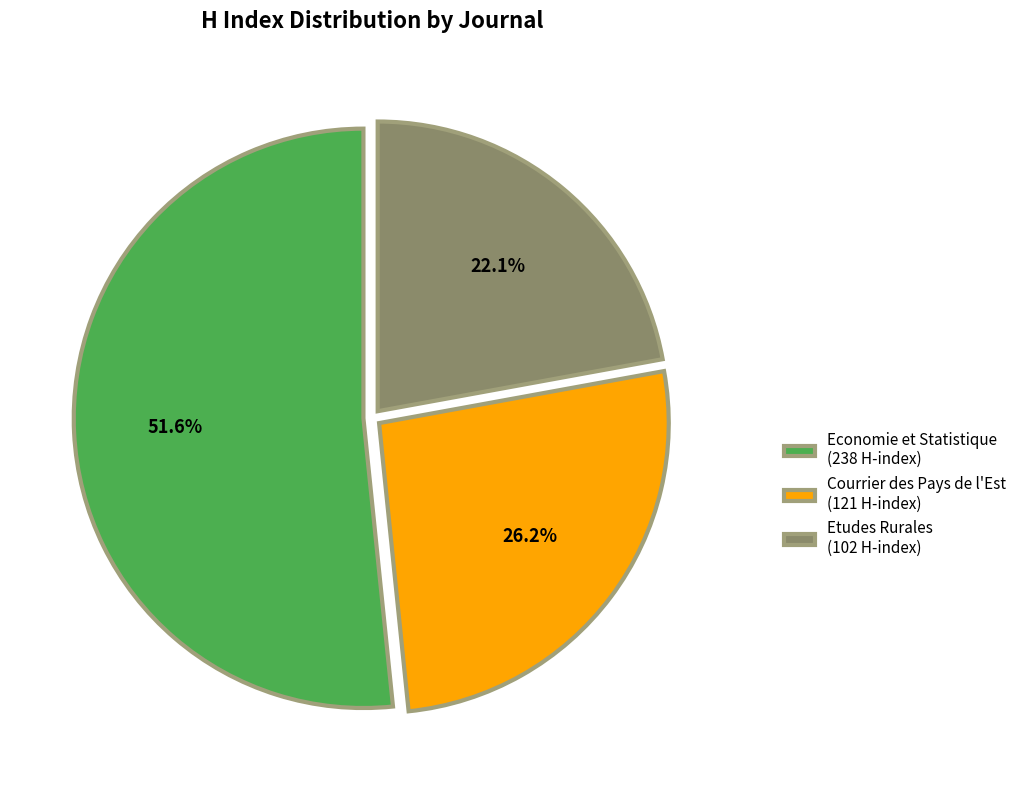

Between Etudes Rurales (102 H-index) and Courrier des Pays de l'Est (121 H-index), which is larger?

Courrier des Pays de l'Est (121 H-index)